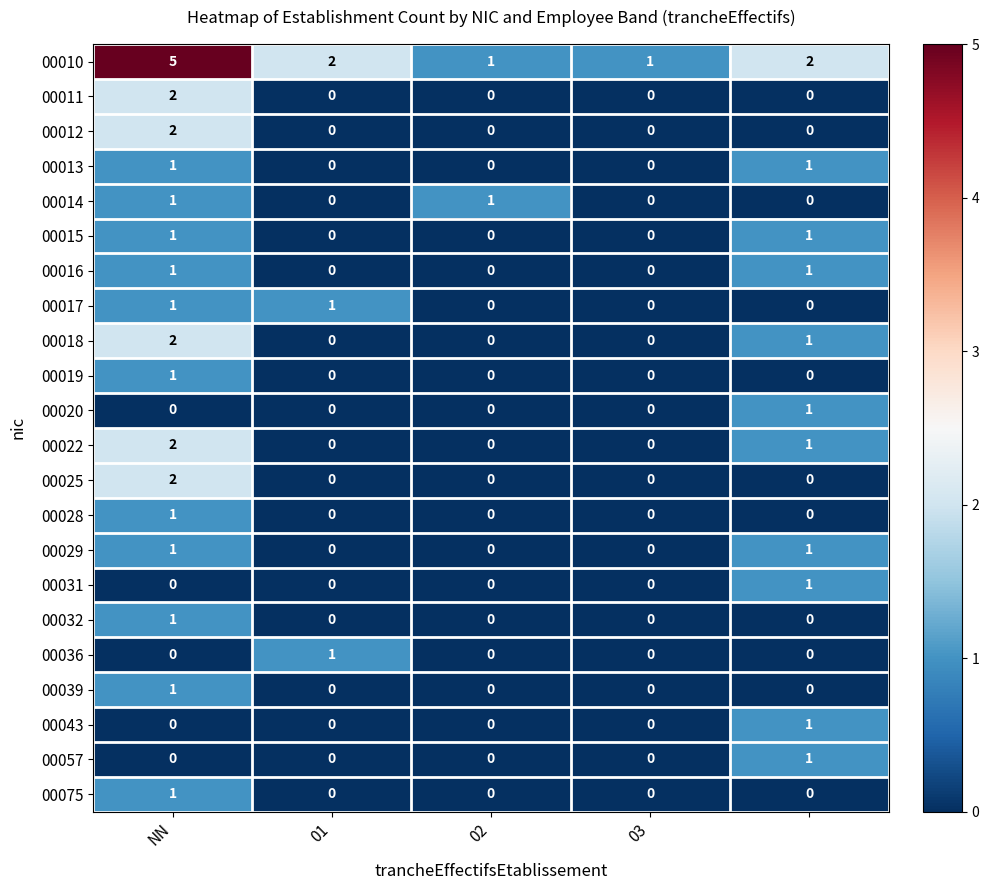

How many 00010 values are between 1 and 2?

4